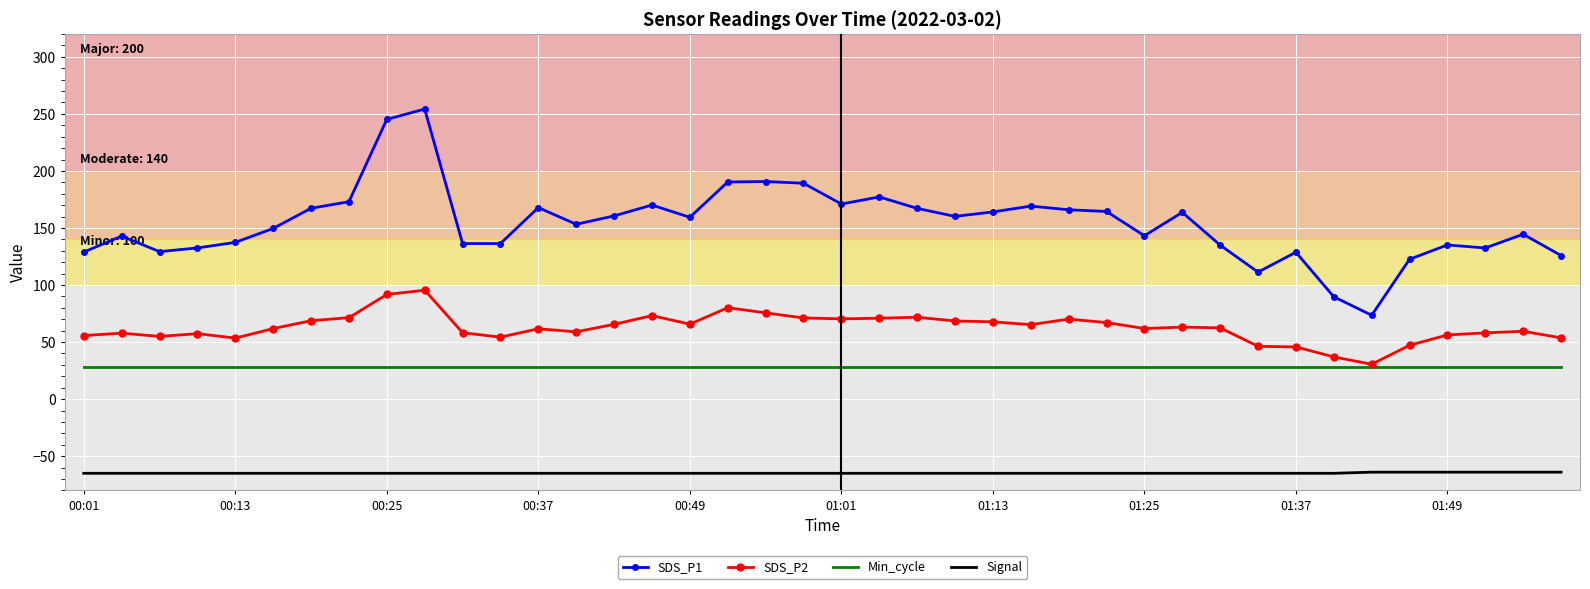

True or false: Min_cycle and Signal intersect in this chart.

False